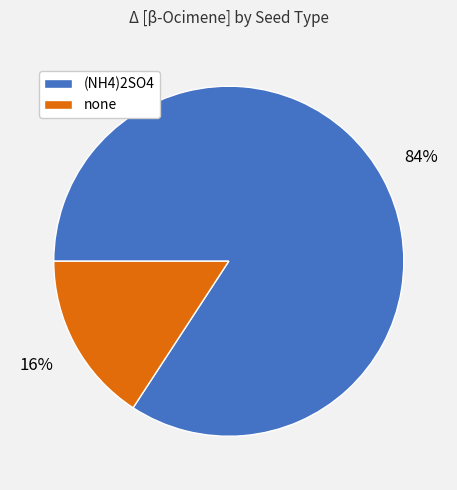

To the nearest percent, what is the average slice percentage?

50%